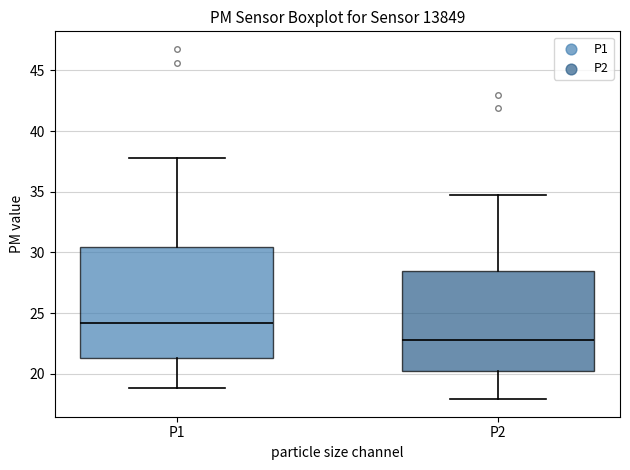

Where is the lower edge of the box for P2 on the y-axis? The values are not printed on the chart, so give them approximately, as read against the axis.

20.0